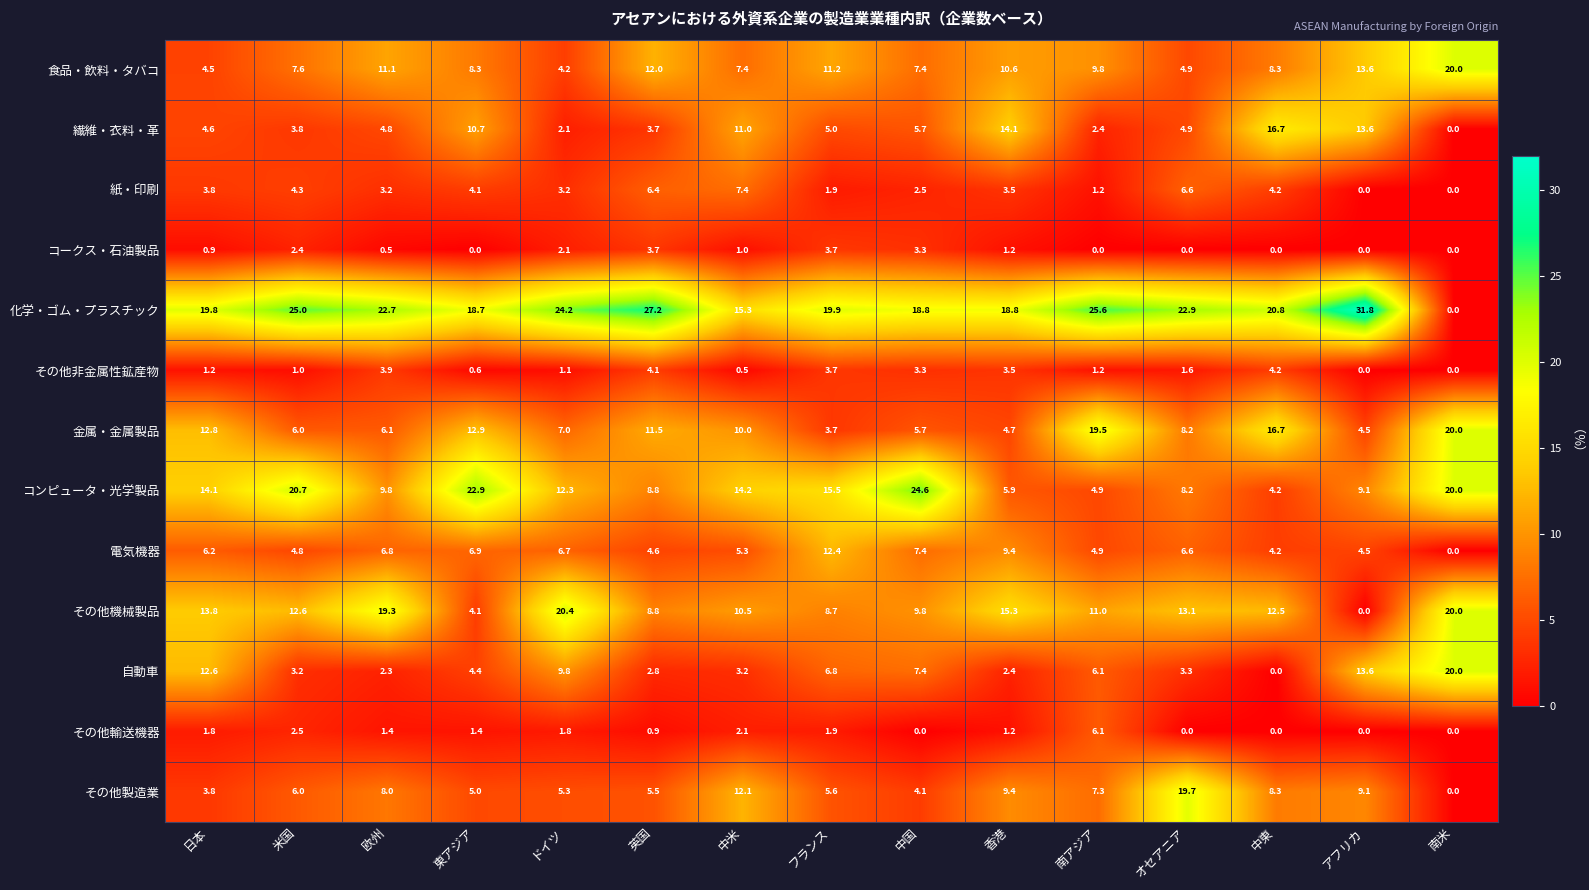

What is the sum of the その他非金属性鉱産物 values at 東アジア and 欧州?

4.5